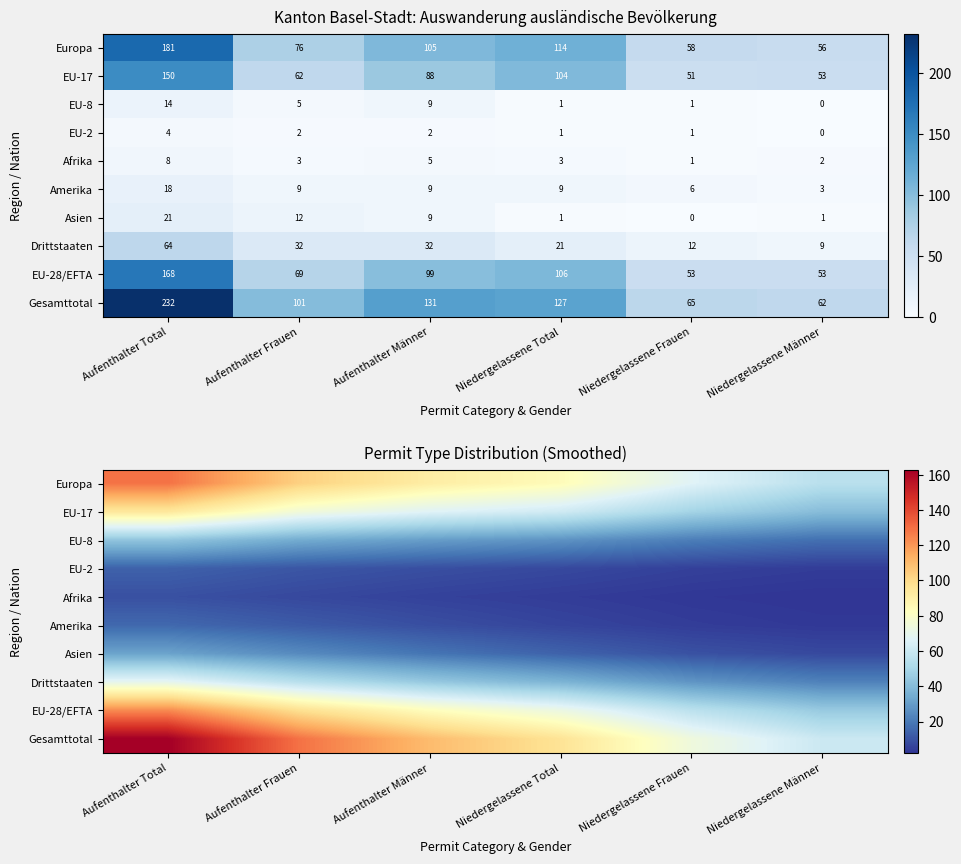

How many series are shown in this chart?

10